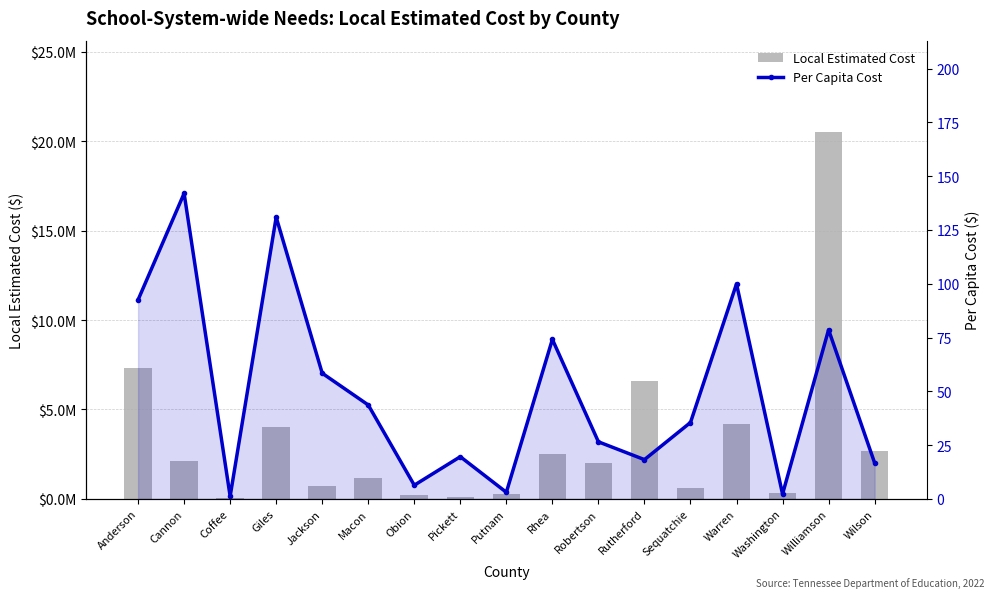

Reading right to left, transcribe all the data shown in this chart.

Local Estimated Cost: Wilson=2650000.0	Williamson=20500000.0	Washington=300000.0	Warren=4200000.0	Sequatchie=600000.0	Rutherford=6569500.0	Robertson=2000000.0	Rhea=2500000.0	Putnam=250000.0	Pickett=100000.0	Obion=192000.0	Macon=1144453.0	Jackson=700000.0	Giles=4000000.0	Coffee=70884.0	Cannon=2100000.0	Anderson=7300000.0
Per Capita Cost: Wilson=16.7	Williamson=78.6	Washington=2.2	Warren=99.9	Sequatchie=35.5	Rutherford=18.2	Robertson=26.5	Rhea=74.1	Putnam=3.0	Pickett=19.6	Obion=6.3	Macon=43.6	Jackson=58.4	Giles=130.9	Coffee=1.2	Cannon=142.0	Anderson=92.5